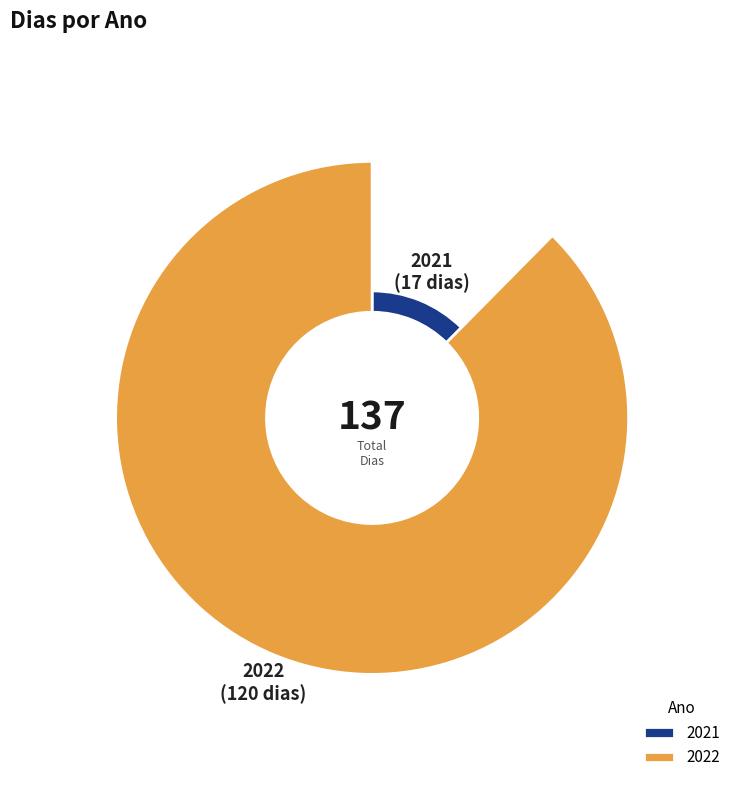

Is 2022 the majority of the pie?

Yes